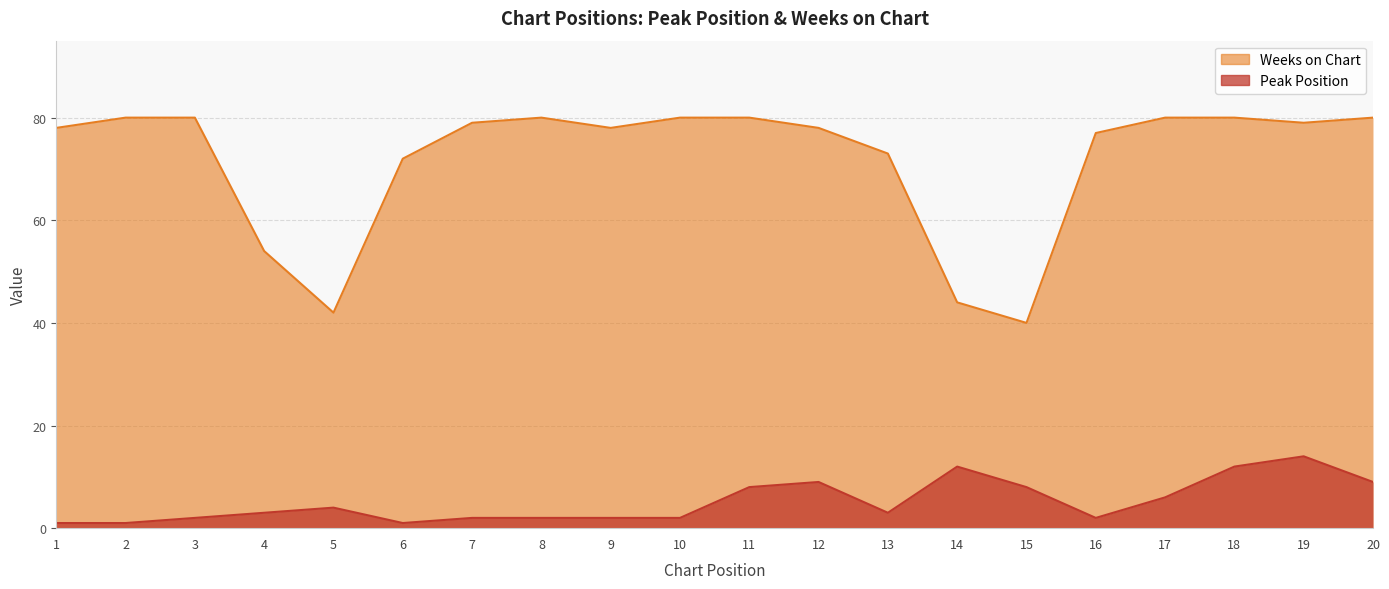

At which category does Weeks on Chart reach its first local valley?

5